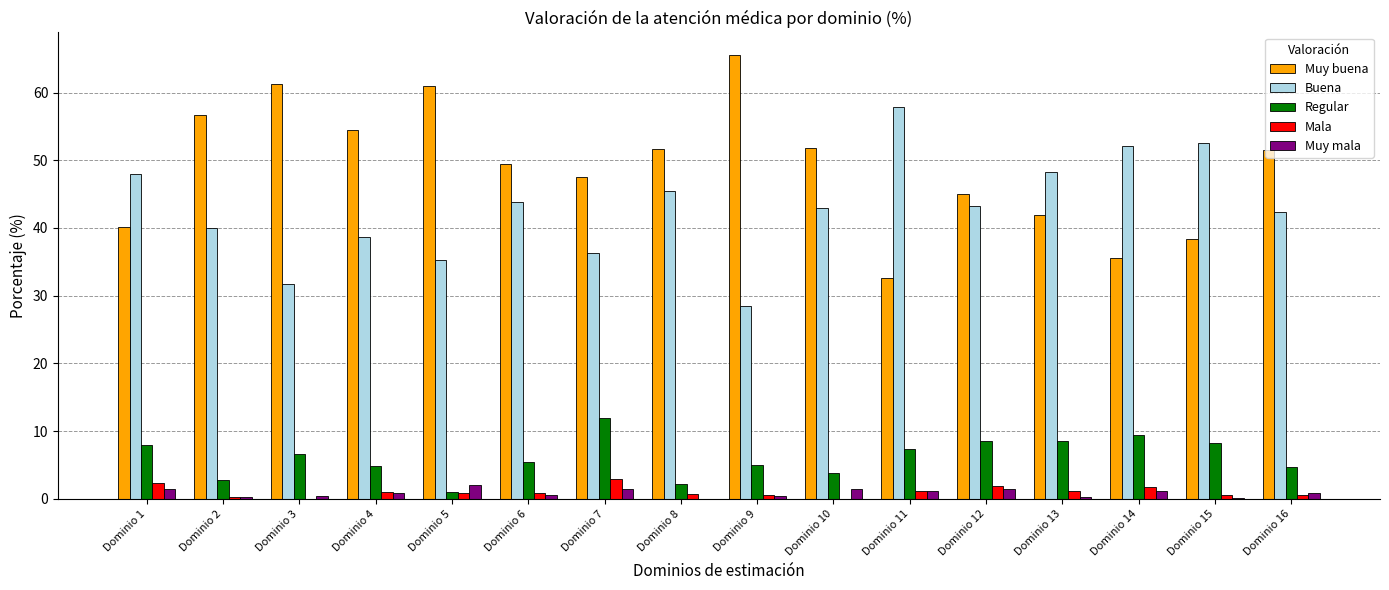

Is the value of Buena at Dominio 10 greater than the value of Regular at Dominio 1?

Yes